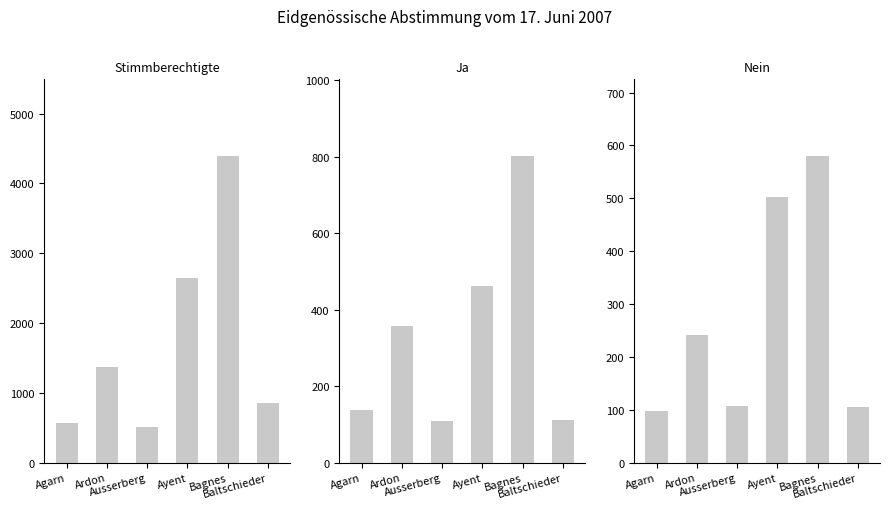

What is the spread (max minus min) of values at Agarn?

466